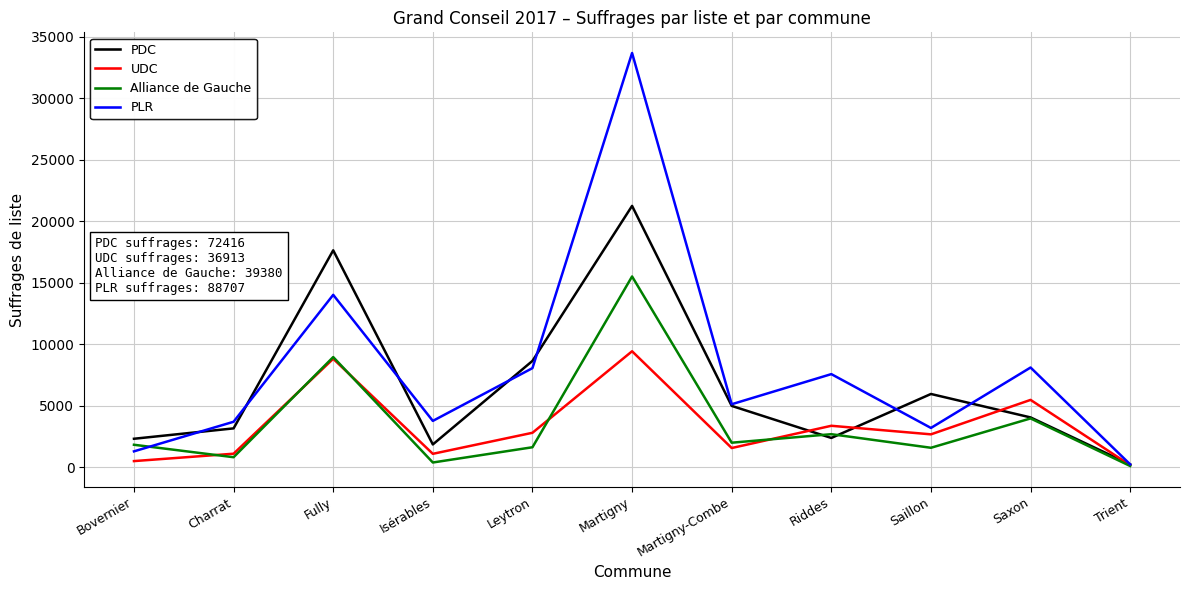

What is the difference between the second highest and second lowest values in the PLR series?

12735